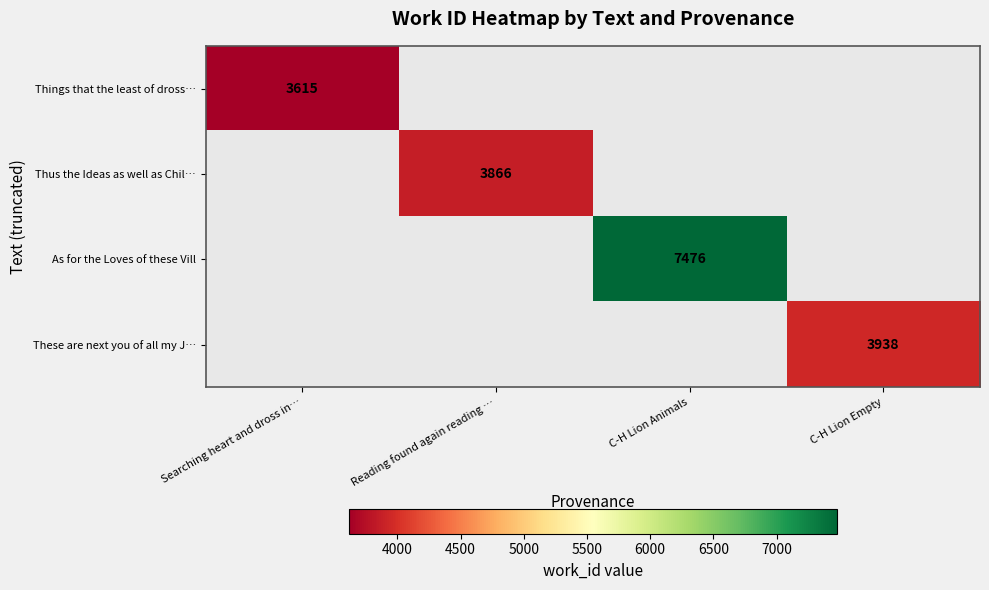

Is the value of Thus the Ideas as well as Chil… at Reading found again reading … greater than the value of These are next you of all my J… at C-H Lion Empty?

No